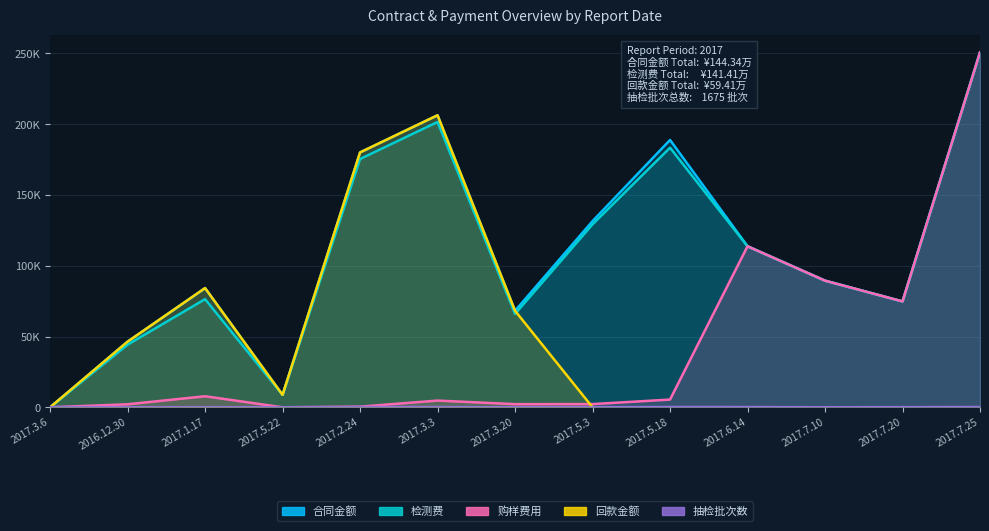

At which category is the sum across all series the highest?

2017.7.25